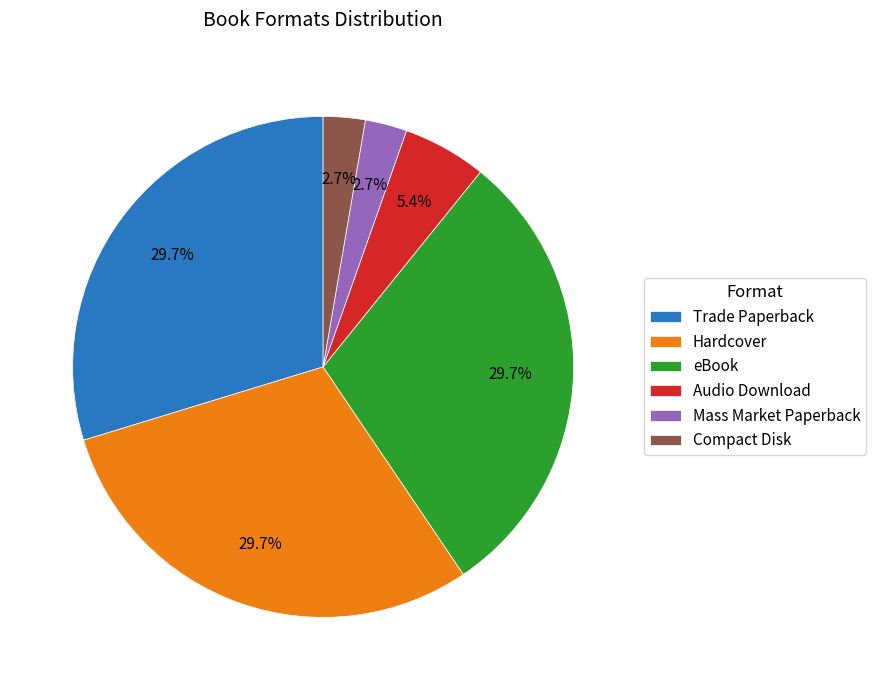

What percentage is the Audio Download slice, to the nearest percent?

5%